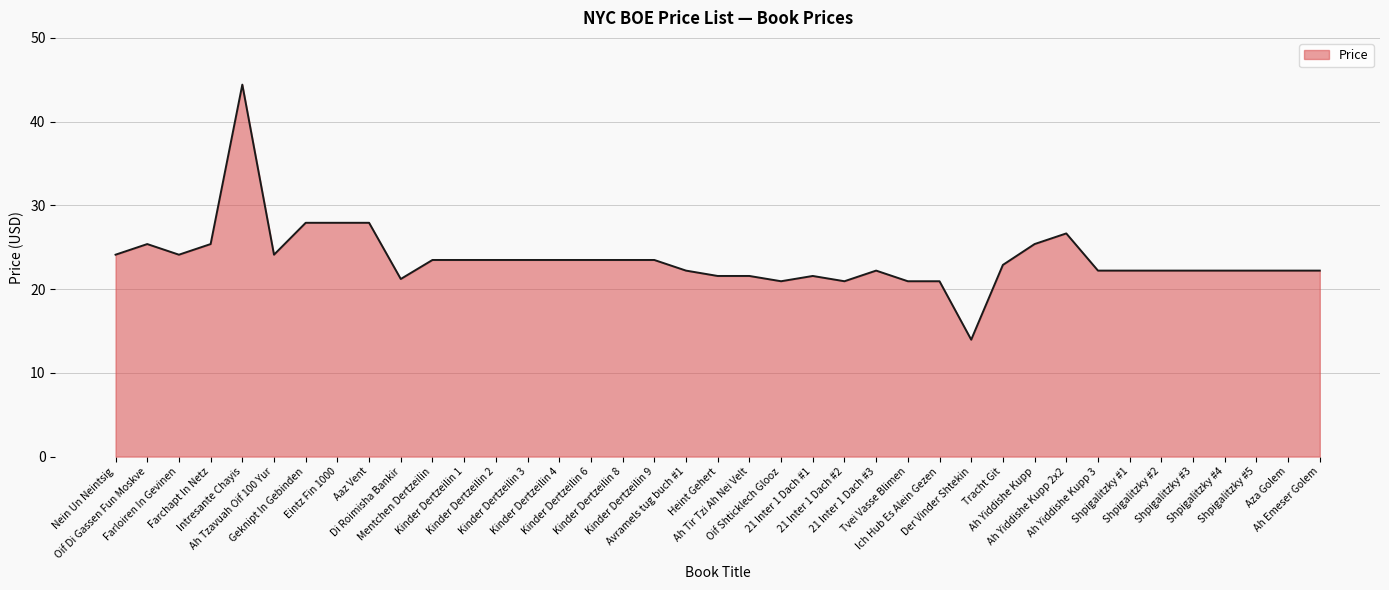

What is the sum of the values at Kinder Dertzeilin 3 and Der Vinder Shtekin?

37.4